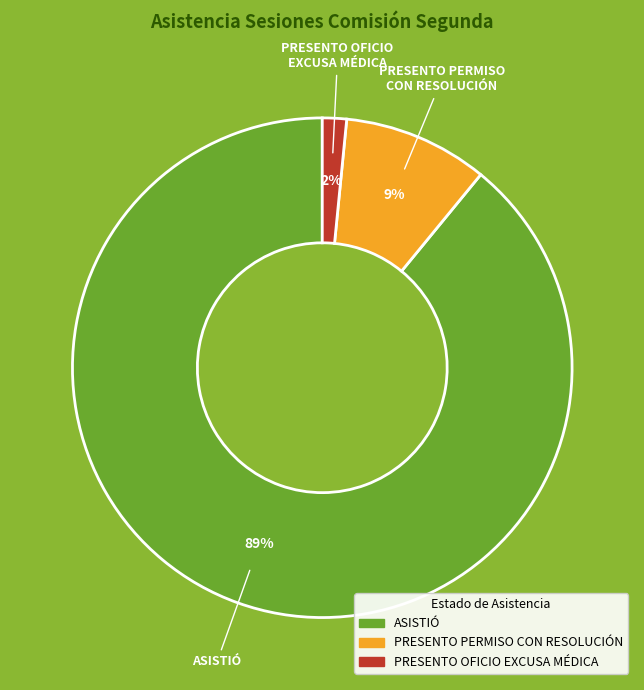

To the nearest percent, what is the average slice percentage?

33%